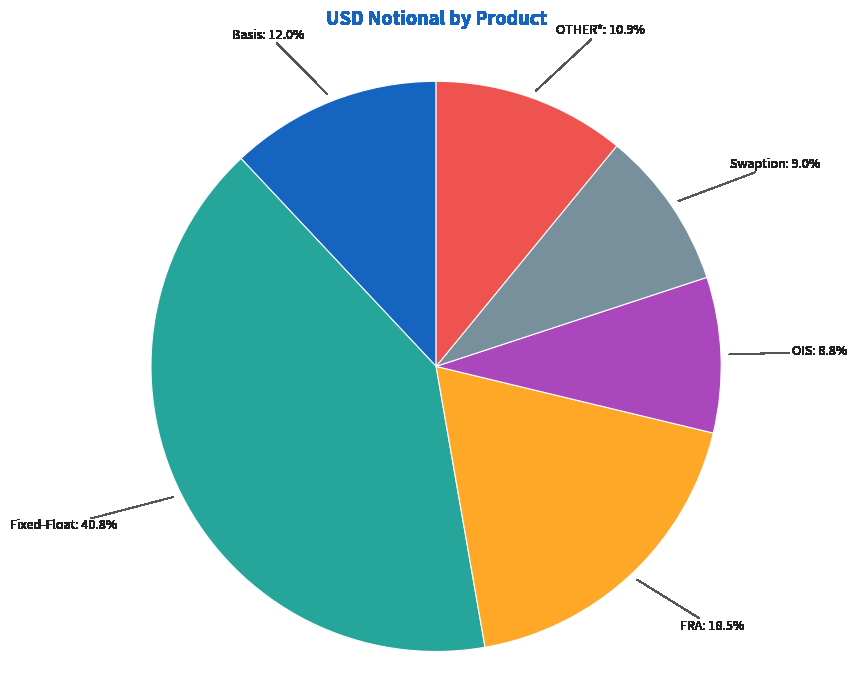

Count the number of slices in the pie.

6